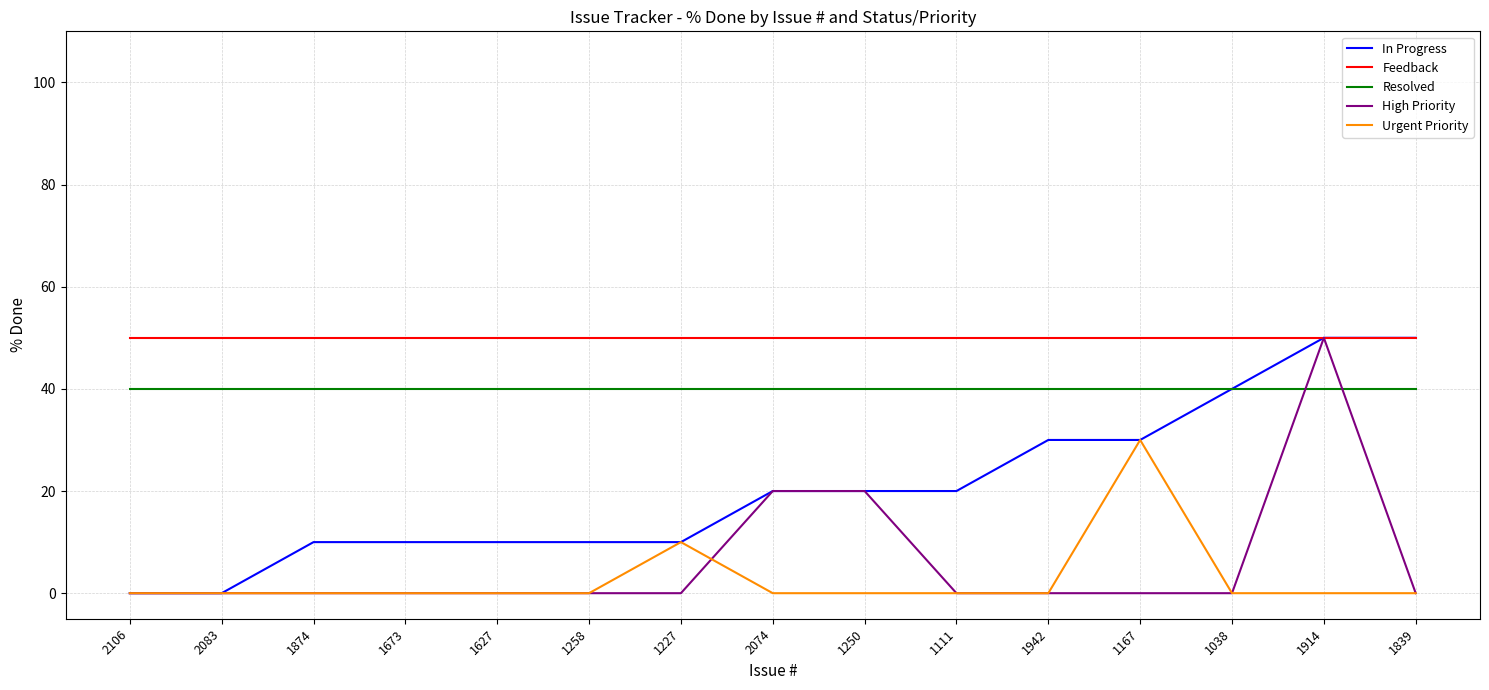

True or false: Feedback and Urgent Priority intersect in this chart.

False